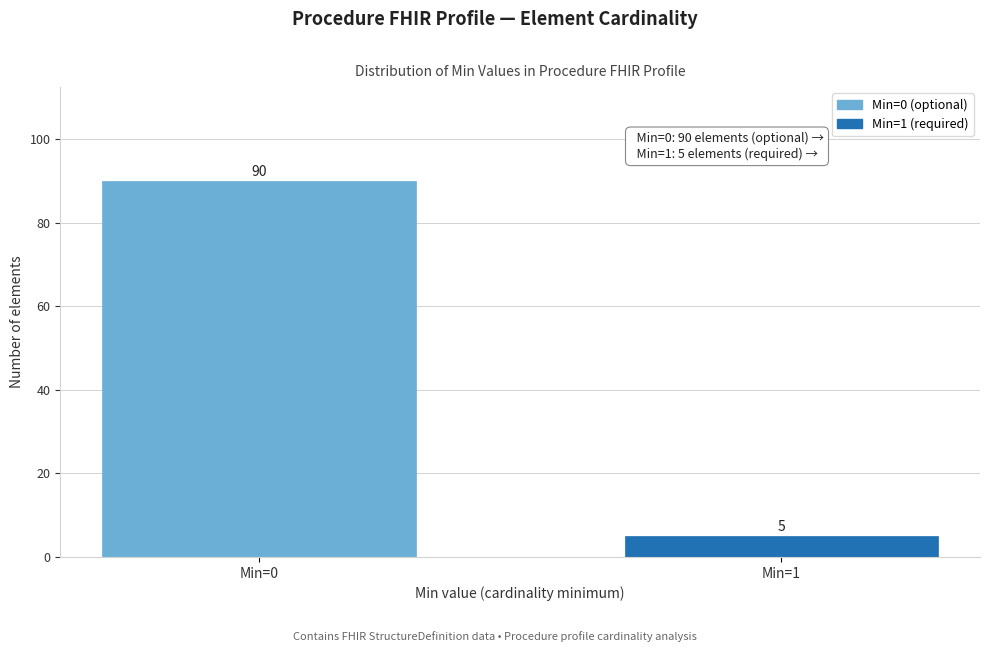

Reading right to left, transcribe all the data shown in this chart.

Min=1=5	Min=0=90